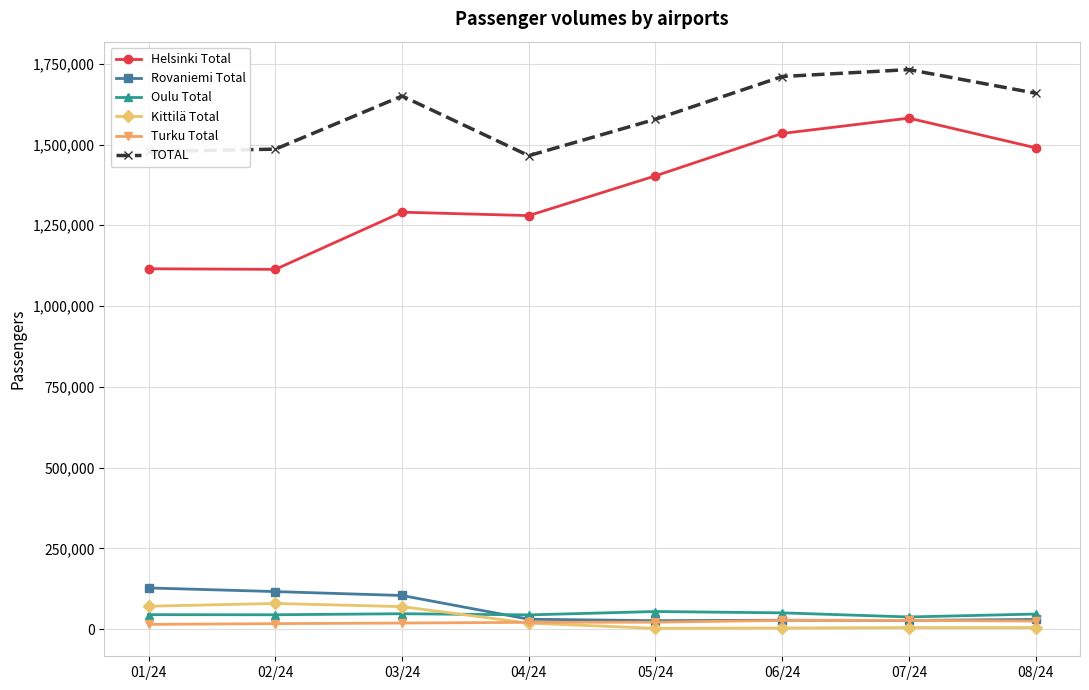

True or false: Oulu Total and Kittilä Total cross at least once.

True